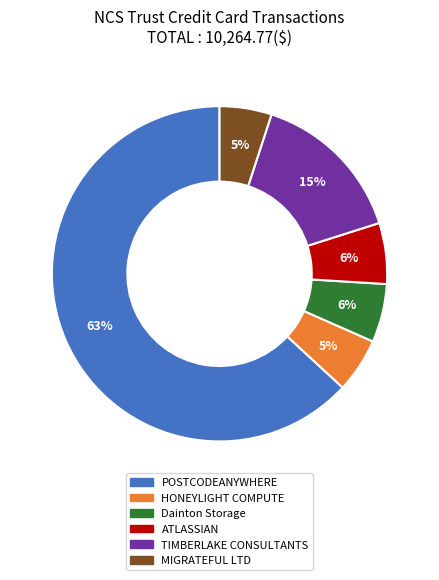

How many segments does this pie chart have?

6